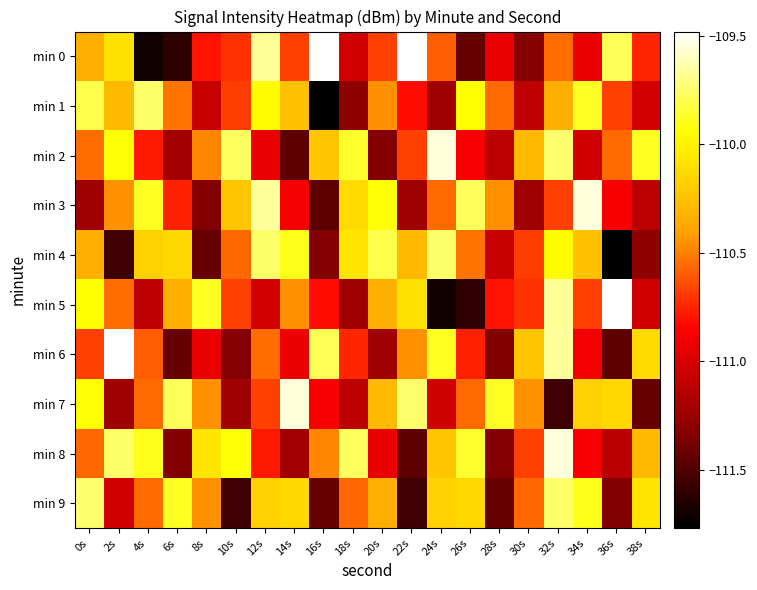

Reading left to right, list all the values displayed in this chart.

min 0: 0s=-110.3	2s=-110.1	4s=-111.7	6s=-111.6	8s=-110.8	10s=-110.7	12s=-109.7	14s=-110.7	16s=-109.5	18s=-111.0	20s=-110.7	22s=-109.5	24s=-110.6	26s=-111.4	28s=-110.9	30s=-111.3	32s=-110.5	34s=-110.9	36s=-109.8	38s=-110.8
min 1: 0s=-109.8	2s=-110.3	4s=-109.8	6s=-110.5	8s=-111.1	10s=-110.7	12s=-110.0	14s=-110.2	16s=-111.8	18s=-111.3	20s=-110.5	22s=-110.8	24s=-111.2	26s=-109.9	28s=-110.6	30s=-111.1	32s=-110.3	34s=-109.9	36s=-110.7	38s=-111.0
min 2: 0s=-110.5	2s=-109.9	4s=-110.8	6s=-111.2	8s=-110.5	10s=-109.8	12s=-110.9	14s=-111.5	16s=-110.2	18s=-109.9	20s=-111.3	22s=-110.7	24s=-109.5	26s=-110.9	28s=-111.1	30s=-110.3	32s=-109.7	34s=-111.0	36s=-110.6	38s=-109.9
min 3: 0s=-111.2	2s=-110.5	4s=-109.9	6s=-110.8	8s=-111.3	10s=-110.2	12s=-109.7	14s=-110.9	16s=-111.5	18s=-110.1	20s=-109.9	22s=-111.2	24s=-110.6	26s=-109.8	28s=-110.5	30s=-111.2	32s=-110.7	34s=-109.5	36s=-110.9	38s=-111.1
min 4: 0s=-110.3	2s=-111.6	4s=-110.2	6s=-110.1	8s=-111.4	10s=-110.6	12s=-109.8	14s=-109.9	16s=-111.3	18s=-110.1	20s=-109.8	22s=-110.3	24s=-109.8	26s=-110.5	28s=-111.1	30s=-110.7	32s=-110.0	34s=-110.2	36s=-111.8	38s=-111.3
min 5: 0s=-109.9	2s=-110.5	4s=-111.1	6s=-110.3	8s=-109.9	10s=-110.7	12s=-111.0	14s=-110.5	16s=-110.8	18s=-111.2	20s=-110.3	22s=-110.1	24s=-111.7	26s=-111.6	28s=-110.8	30s=-110.7	32s=-109.7	34s=-110.7	36s=-109.5	38s=-111.0
min 6: 0s=-110.7	2s=-109.5	4s=-110.6	6s=-111.4	8s=-110.9	10s=-111.3	12s=-110.5	14s=-110.9	16s=-109.8	18s=-110.8	20s=-111.2	22s=-110.5	24s=-109.9	26s=-110.8	28s=-111.3	30s=-110.2	32s=-109.7	34s=-110.9	36s=-111.5	38s=-110.1
min 7: 0s=-109.9	2s=-111.2	4s=-110.6	6s=-109.8	8s=-110.5	10s=-111.2	12s=-110.7	14s=-109.5	16s=-110.9	18s=-111.1	20s=-110.3	22s=-109.7	24s=-111.0	26s=-110.6	28s=-109.9	30s=-110.5	32s=-111.6	34s=-110.2	36s=-110.1	38s=-111.4
min 8: 0s=-110.6	2s=-109.8	4s=-109.9	6s=-111.3	8s=-110.1	10s=-109.9	12s=-110.8	14s=-111.2	16s=-110.5	18s=-109.8	20s=-110.9	22s=-111.5	24s=-110.2	26s=-109.9	28s=-111.3	30s=-110.7	32s=-109.5	34s=-110.9	36s=-111.1	38s=-110.3
min 9: 0s=-109.7	2s=-111.0	4s=-110.6	6s=-109.9	8s=-110.5	10s=-111.6	12s=-110.2	14s=-110.1	16s=-111.4	18s=-110.6	20s=-110.3	22s=-111.6	24s=-110.2	26s=-110.1	28s=-111.4	30s=-110.6	32s=-109.8	34s=-109.9	36s=-111.3	38s=-110.1